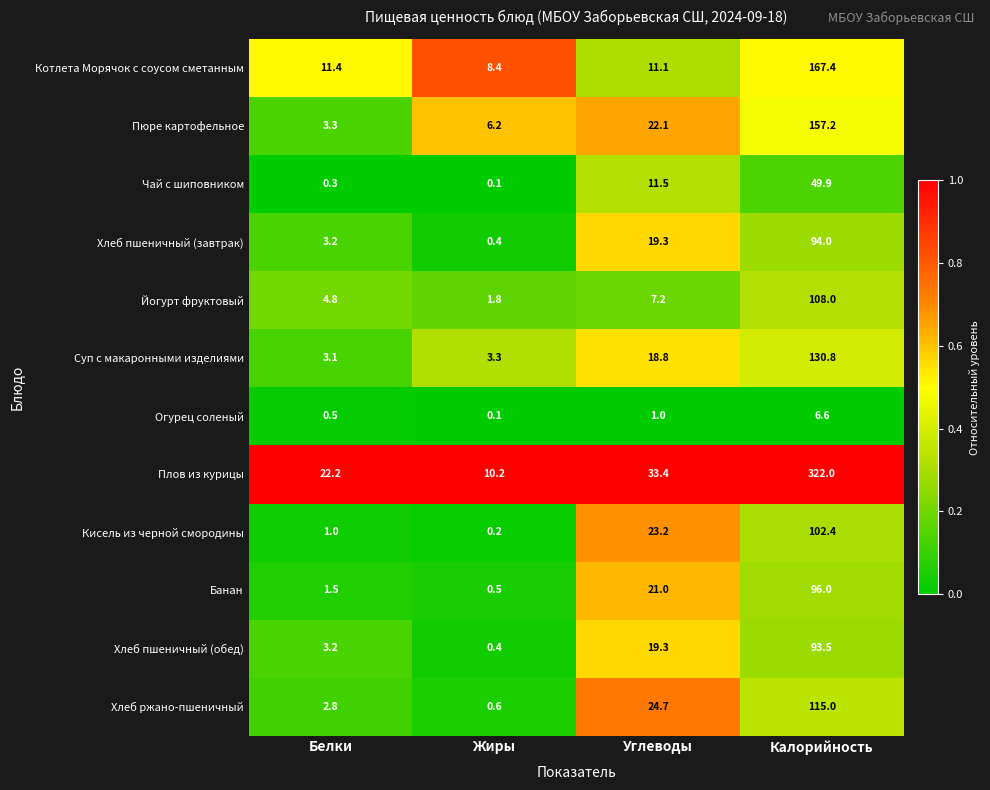

What is the average value of the Кисель из черной смородины series?

31.7